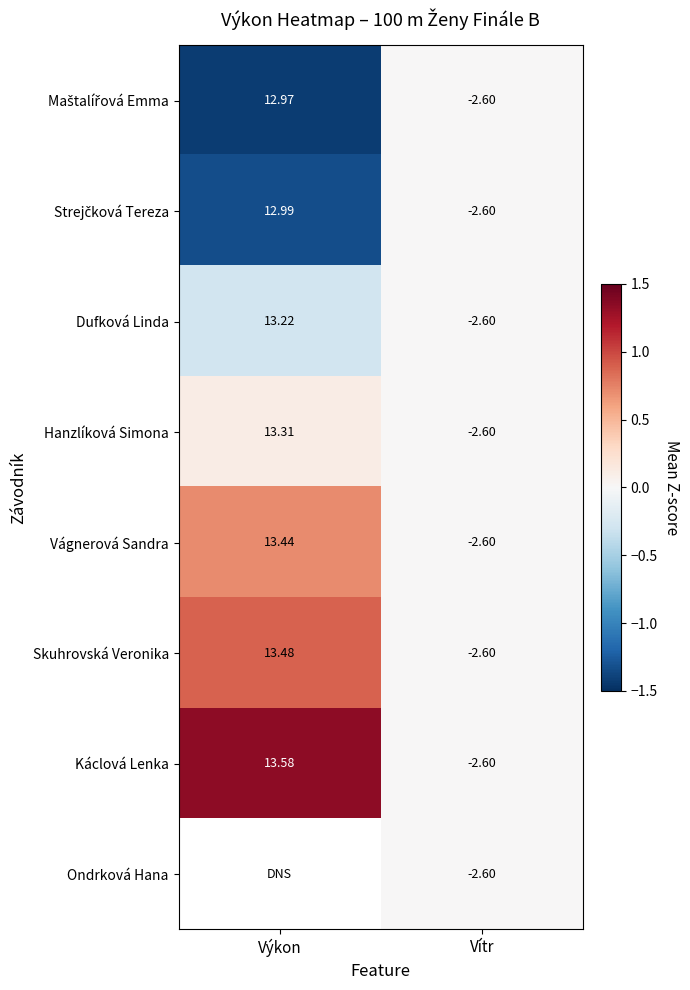

Where is Skuhrovská Veronika nearest to the value 5?

Vítr